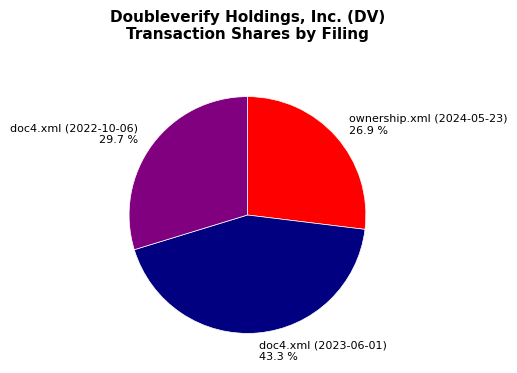

Count the number of slices in the pie.

3